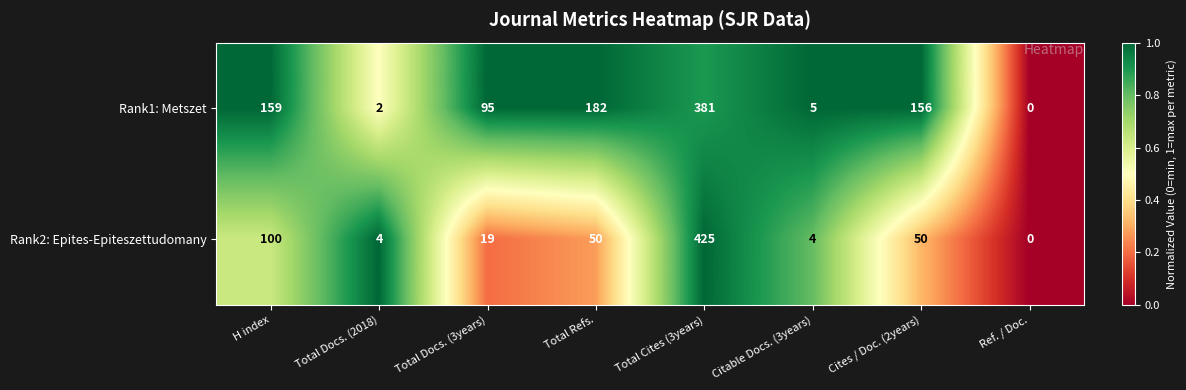

Reading left to right, transcribe all the data shown in this chart.

Rank1: Metszet: H index=159	Total Docs. (2018)=2	Total Docs. (3years)=95	Total Refs.=182	Total Cites (3years)=381	Citable Docs. (3years)=5	Cites / Doc. (2years)=156	Ref. / Doc.=0
Rank2: Epites-Epiteszettudomany: H index=100	Total Docs. (2018)=4	Total Docs. (3years)=19	Total Refs.=50	Total Cites (3years)=425	Citable Docs. (3years)=4	Cites / Doc. (2years)=50	Ref. / Doc.=0